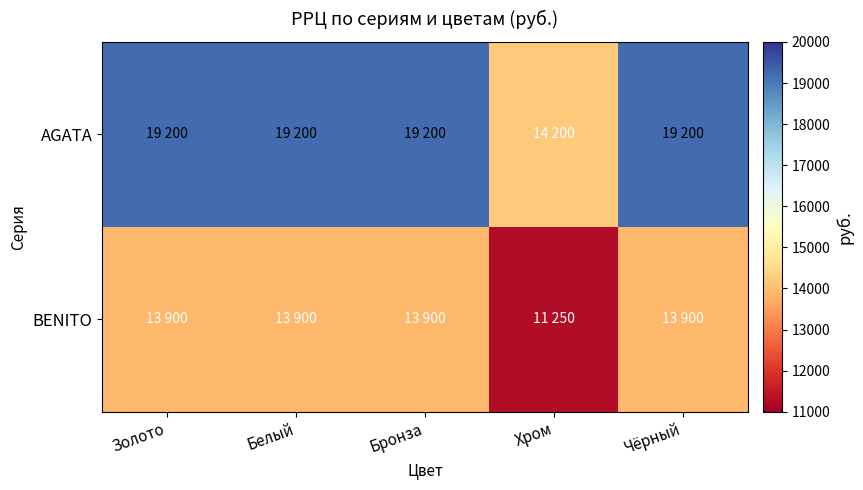

How many distinct data groups are displayed?

2